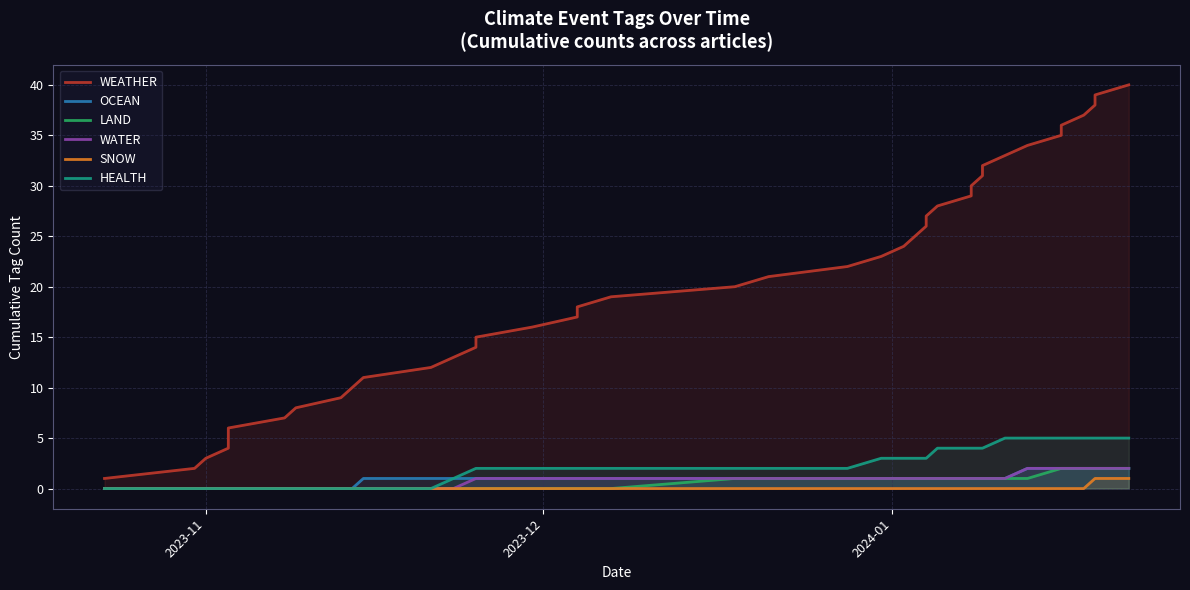

What is the value of the WEATHER point at the 38th from the left?

38